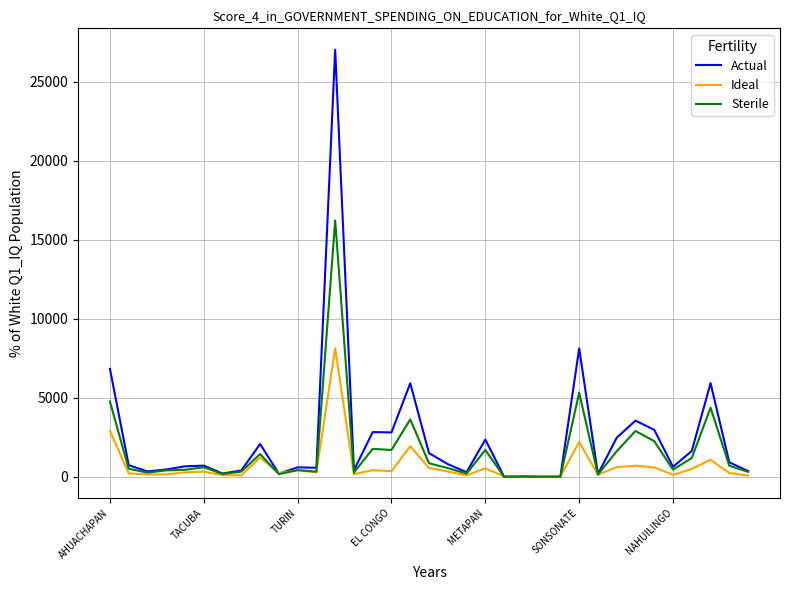

Rank the series by their maximum value, from highest to lowest.

Actual, Sterile, Ideal